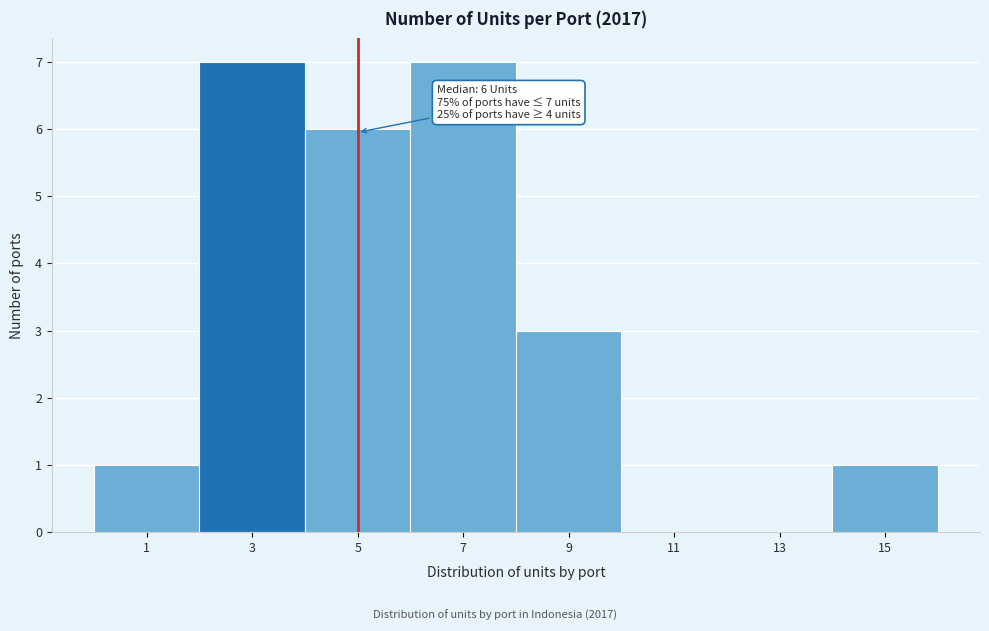

Reading right to left, extract all data points from this chart.

15=1	13=0	11=0	9=3	7=7	5=6	3=7	1=1